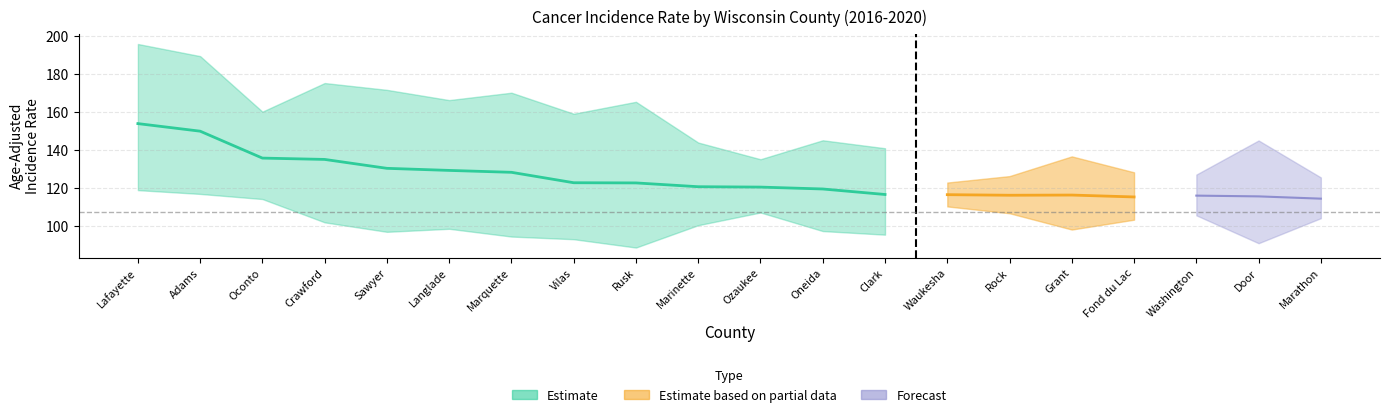

The Upper CI series shows 135.1 at Ozaukee County. True or false?

True